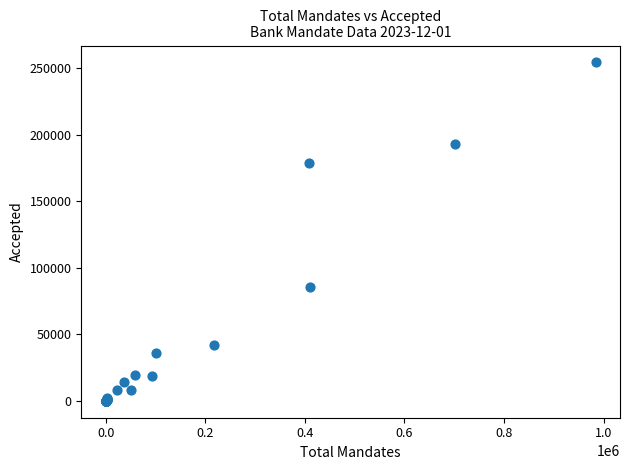

What Y value in the scatter plot is closest to 127245?

85322